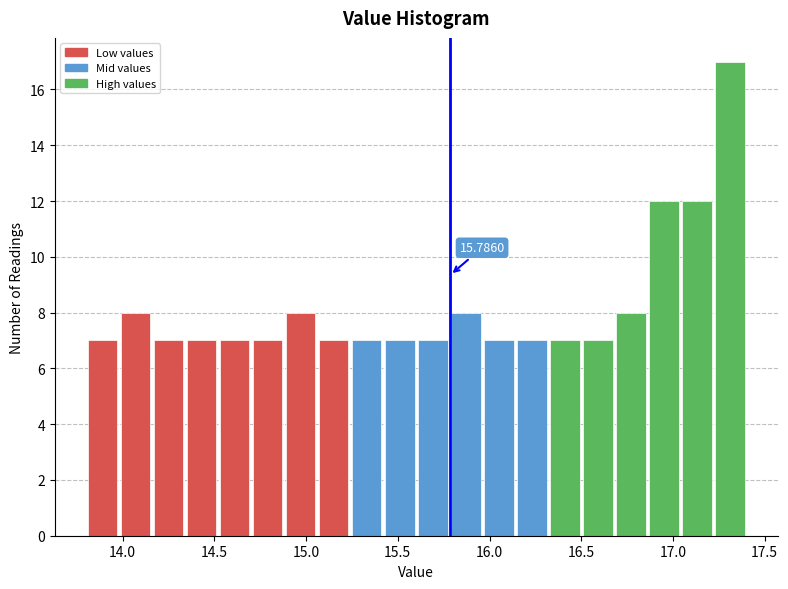

Read against the x-axis, roughly where is the centre of the tallest bar?

17.30